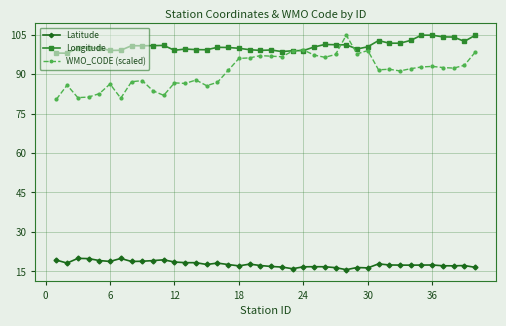

Which series has the widest spread of values?

WMO_CODE (scaled)